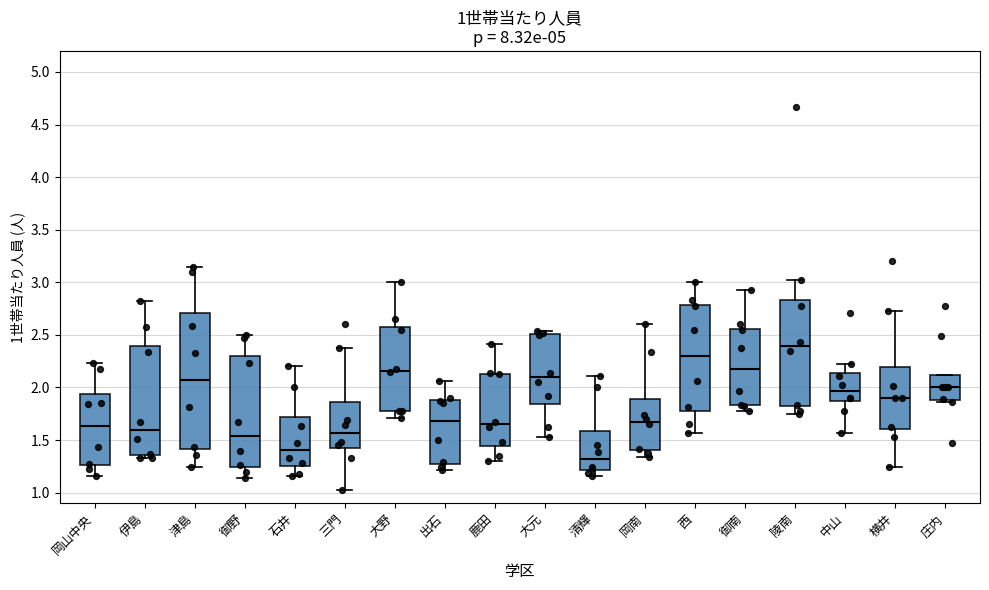

Which box has the highest median line?

陵南